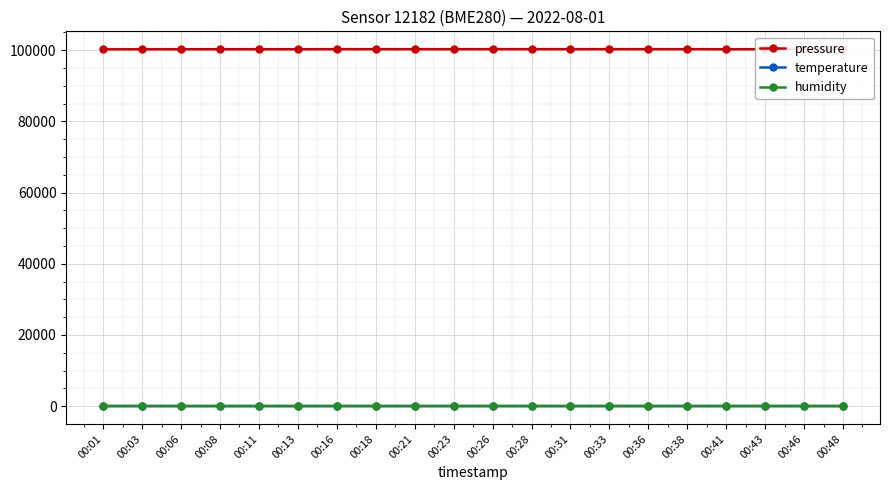

At how many categories does at least one series exceed 90410?

20